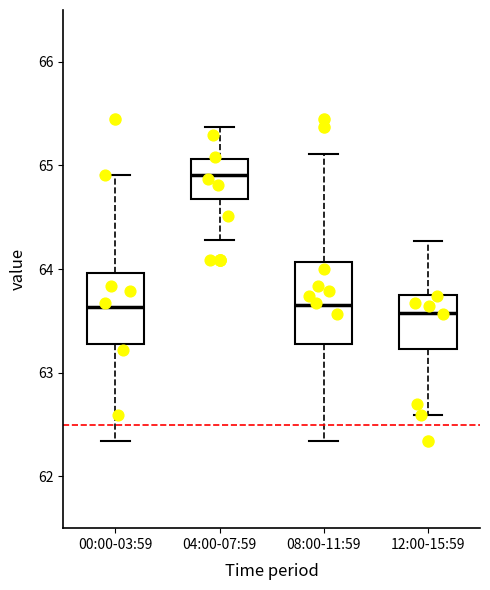

Reading left to right, transcribe this box plot: for each box, give where its median line is, the range the box spans, and where its two whiskers end, as read against the y-axis. The values are not printed on the chart, so give them approximately, as read against the axis.

00:00-03:59: median 63.6, box 63.3 to 64.0, whiskers 62.3 to 64.9
04:00-07:59: median 64.9, box 64.7 to 65.1, whiskers 64.3 to 65.4
08:00-11:59: median 63.7, box 63.3 to 64.1, whiskers 62.3 to 65.1
12:00-15:59: median 63.6, box 63.2 to 63.8, whiskers 62.6 to 64.3